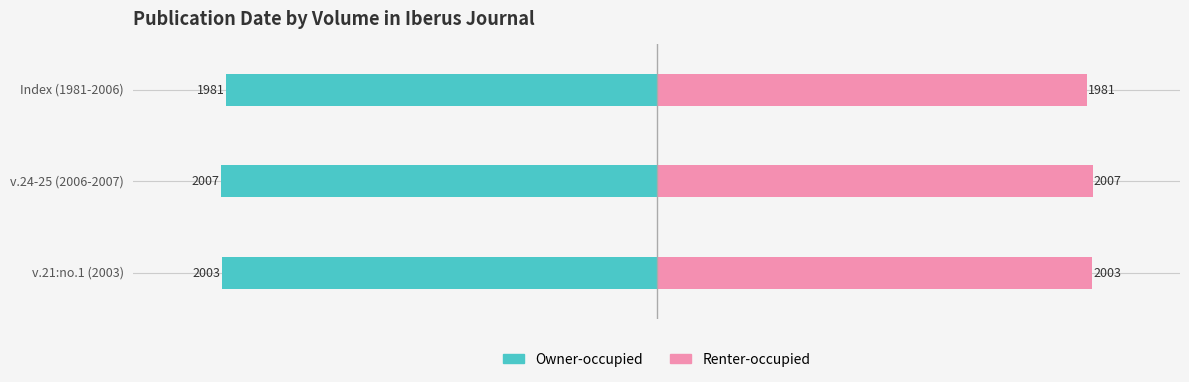

What is the value of the Renter-occupied bar at the 2nd from the left?

2007